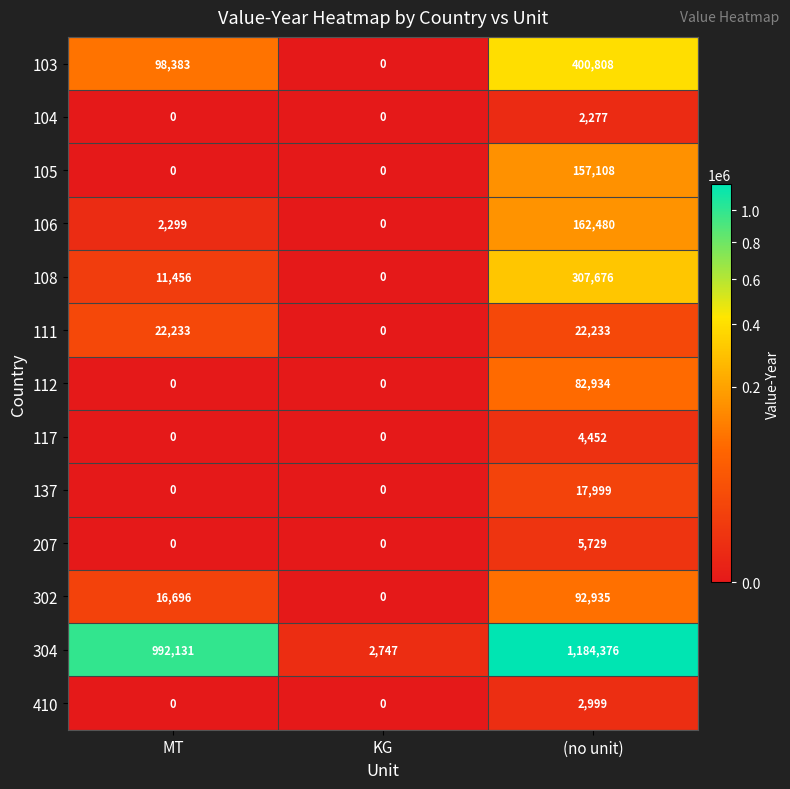

Where is 103 nearest to the value 200404?

MT